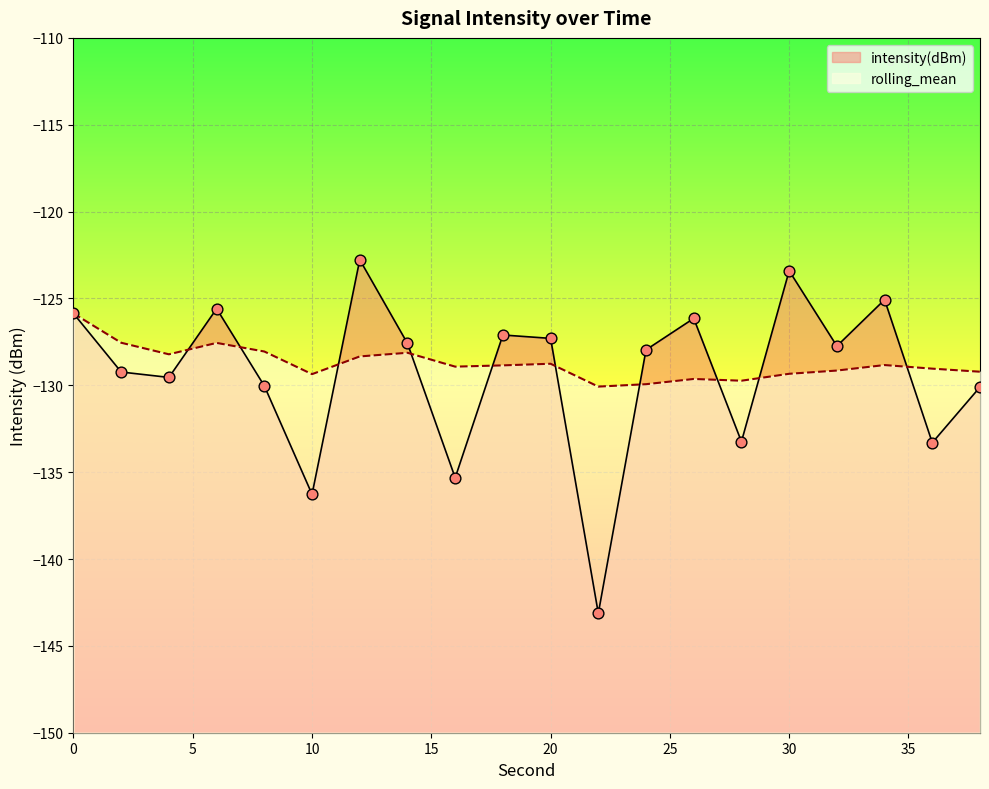

Which series contains the highest Y value?

intensity(dBm)